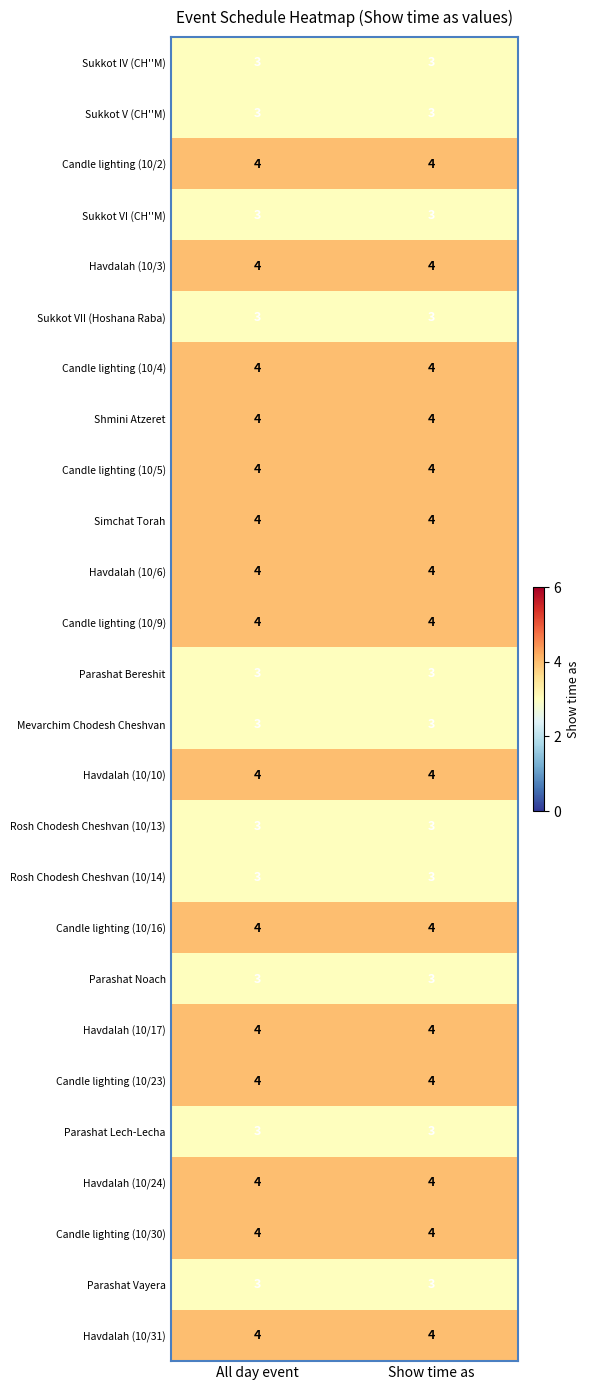

What is the spread (max minus min) of values at All day event?

1